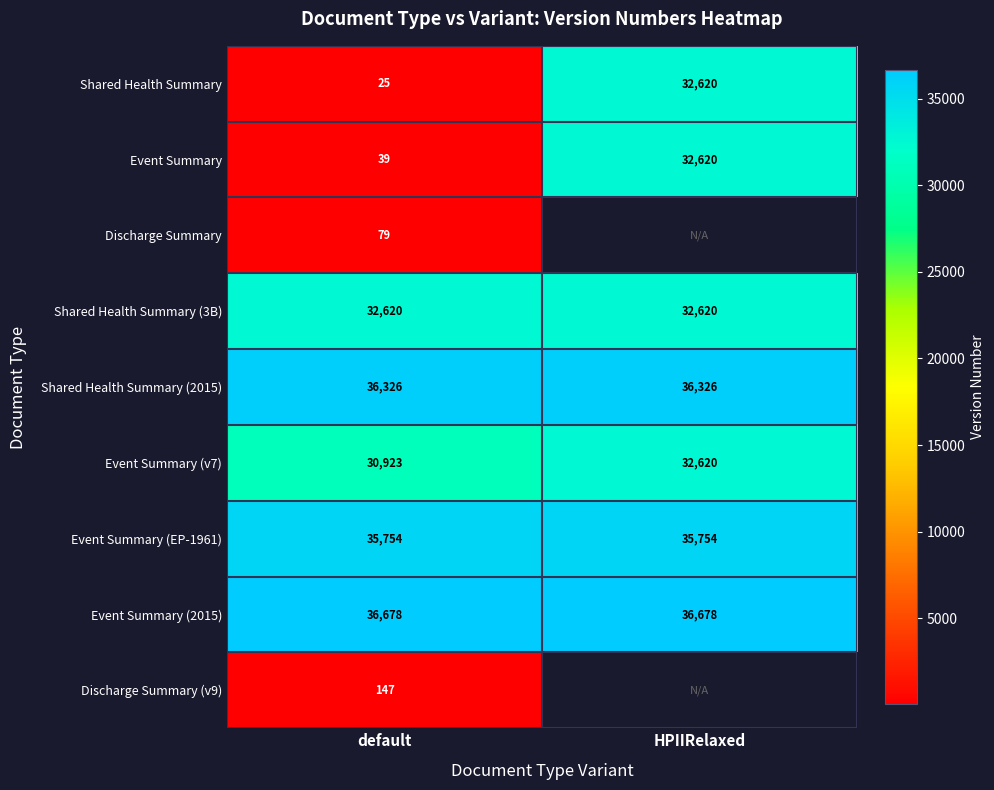

Read the Event Summary (EP-1961) value at default.

35754